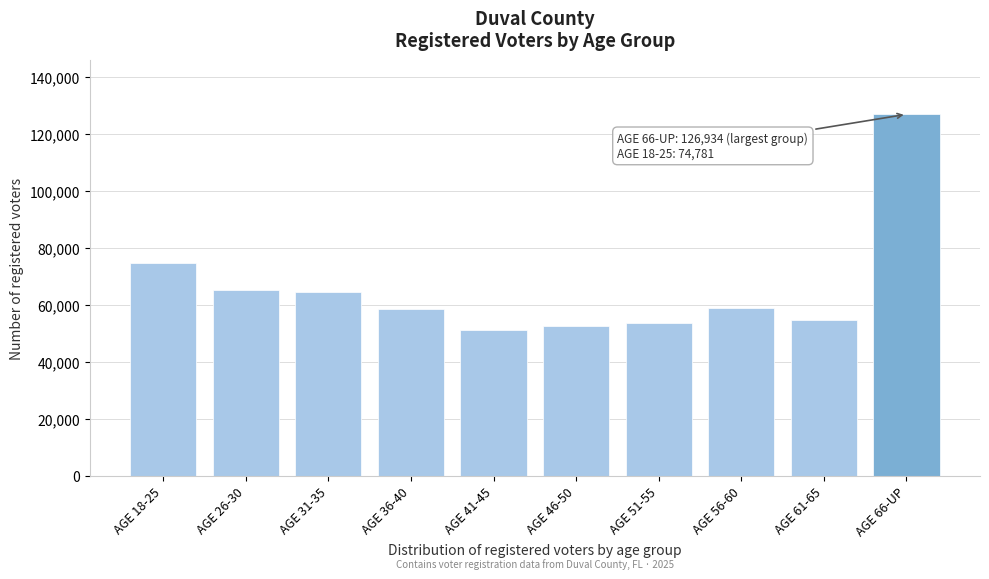

What is the value of the 1st bar from the left?

74781